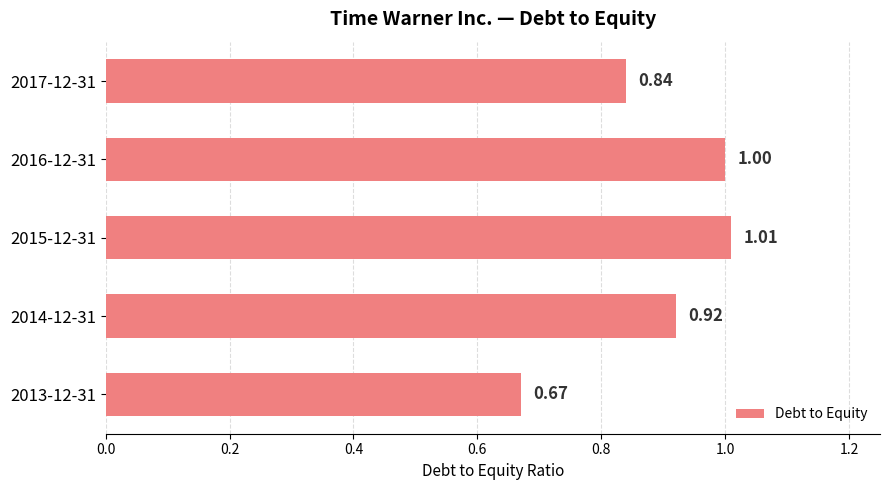

What is the maximum value shown in the chart?

1.0